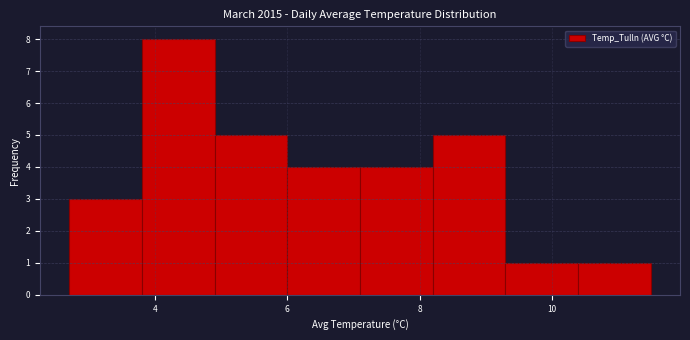

Reading left to right, transcribe this chart: for each bar, give the range it covers on the x-axis and its height. Neither the bar edges nor the heights are printed on the chart, so give them approximately, as read against the axes.

2.7 to 3.8: 3
3.8 to 4.9: 8
4.9 to 6.0: 5
6.0 to 7.1: 4
7.1 to 8.2: 4
8.2 to 9.3: 5
9.3 to 10.4: 1
10.4 to 11.5: 1